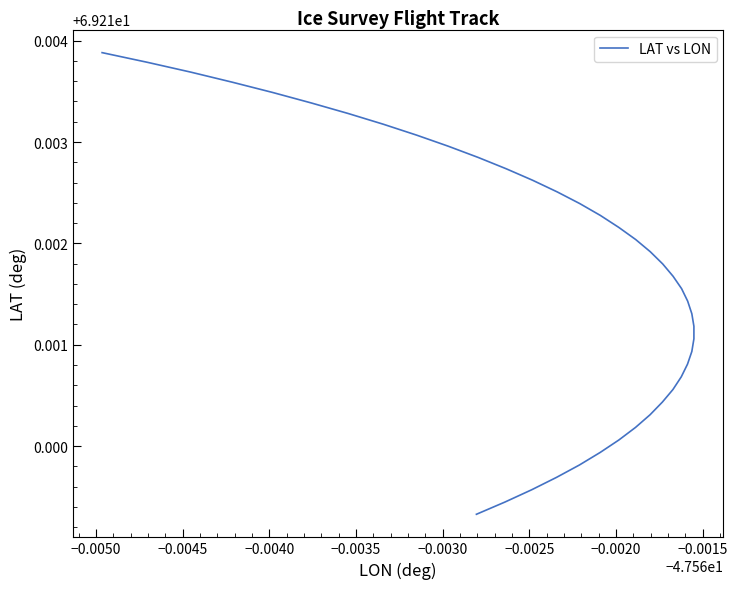

Is this an area chart (filled region under the line)?

No